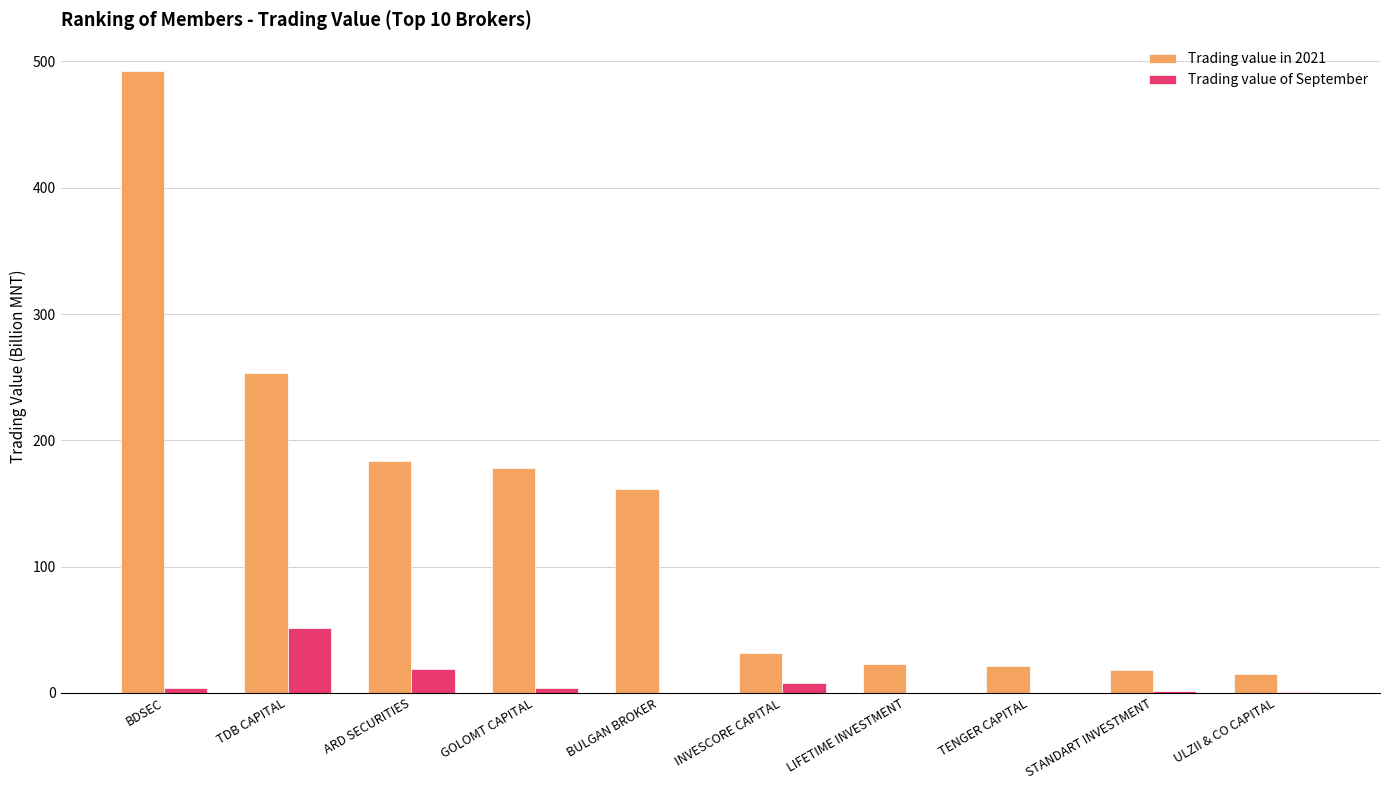

Are the bars grouped side by side (vs. stacked)?

Yes